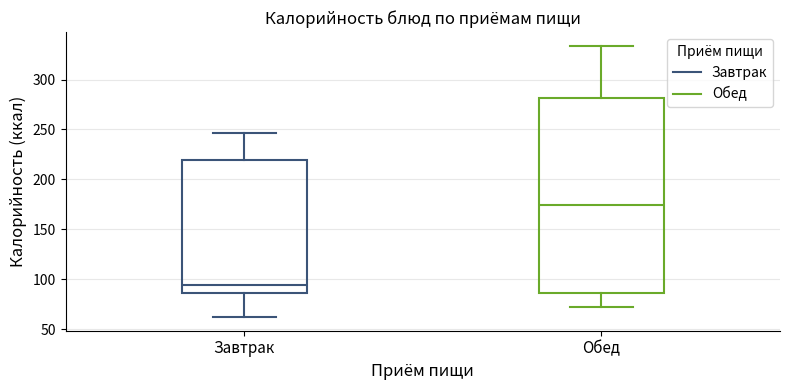

Reading left to right, read every box against the y-axis: the position of its median line, the range the box covers, and the ends of its whiskers. The values are not printed on the chart, so give them approximately, as read against the axis.

Завтрак: median 95, box 85 to 220, whiskers 60 to 245
Обед: median 175, box 85 to 280, whiskers 70 to 335